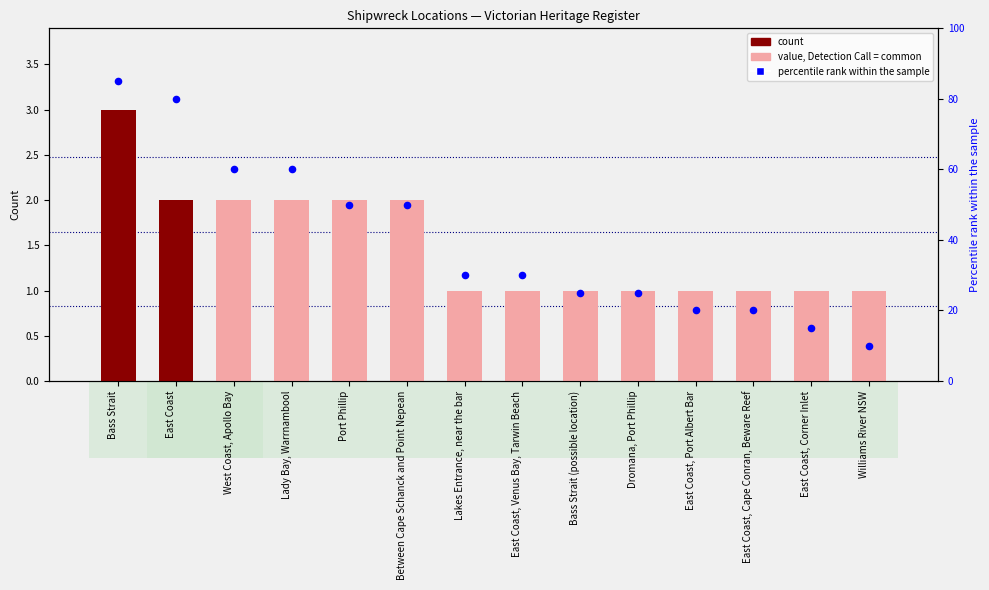

Which series has the largest total across all categories?

percentile rank within the sample